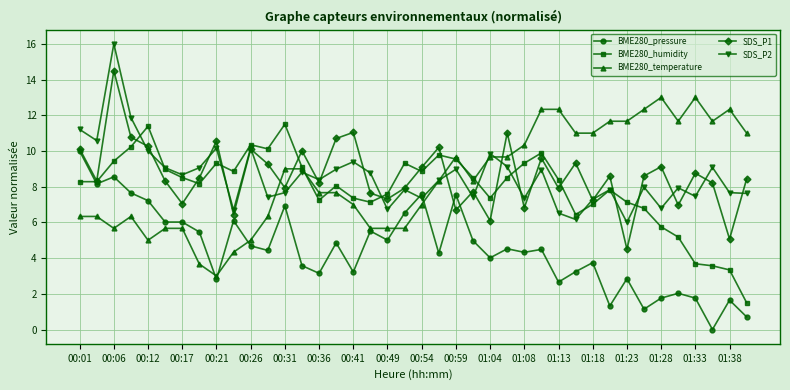

What is the highest value of the BME280_pressure series?

10.0